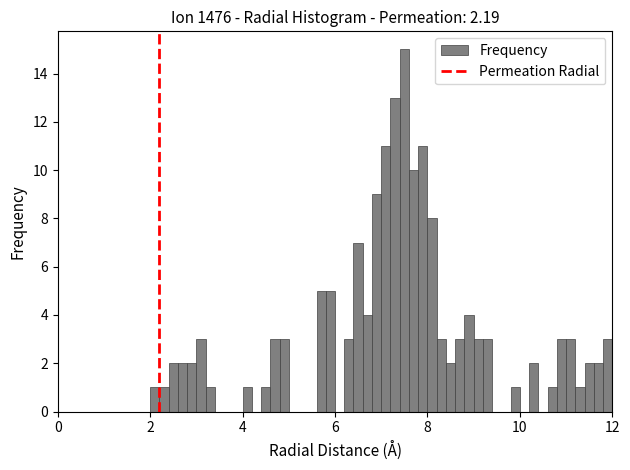

Read against the x-axis, roughly where is the centre of the tallest bar?

7.6